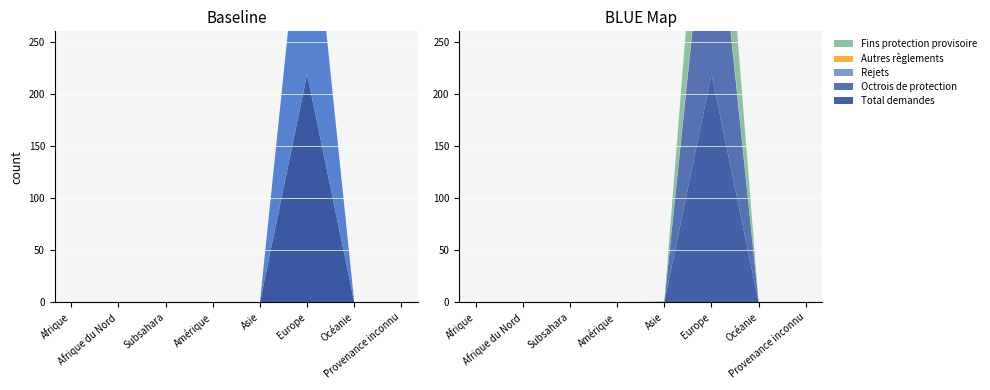

Reading right to left, transcribe all the data shown in this chart.

Total demandes: Provenance inconnu=0	Océanie=0	Europe=219	Asie=0	Amérique=0	Subsahara=0	Afrique du Nord=0	Afrique=0
Octrois de protection: Provenance inconnu=0	Océanie=0	Europe=218	Asie=0	Amérique=0	Subsahara=0	Afrique du Nord=0	Afrique=0
Rejets: Provenance inconnu=0	Océanie=0	Europe=1	Asie=0	Amérique=0	Subsahara=0	Afrique du Nord=0	Afrique=0
Autres règlements: Provenance inconnu=0	Océanie=0	Europe=5	Asie=0	Amérique=0	Subsahara=0	Afrique du Nord=0	Afrique=0
Fins protection provisoire: Provenance inconnu=0	Océanie=0	Europe=127	Asie=1	Amérique=0	Subsahara=0	Afrique du Nord=0	Afrique=0